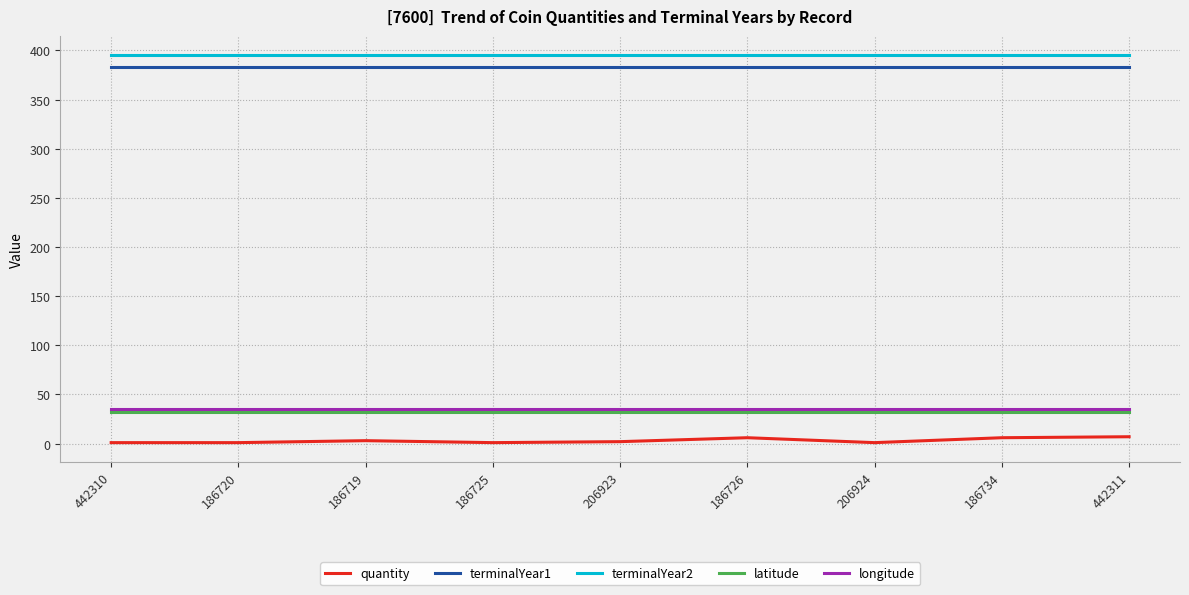

Is the value of longitude at 186734 greater than the value of quantity at 442310?

Yes